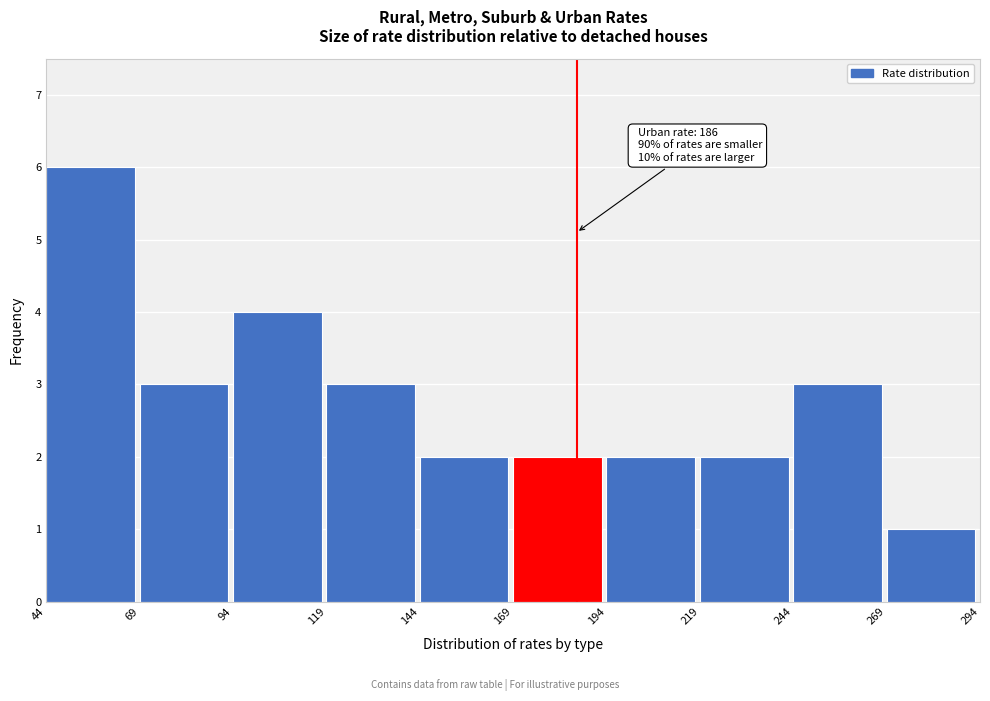

Over which range of the x-axis is the bar tallest?

44 to 69